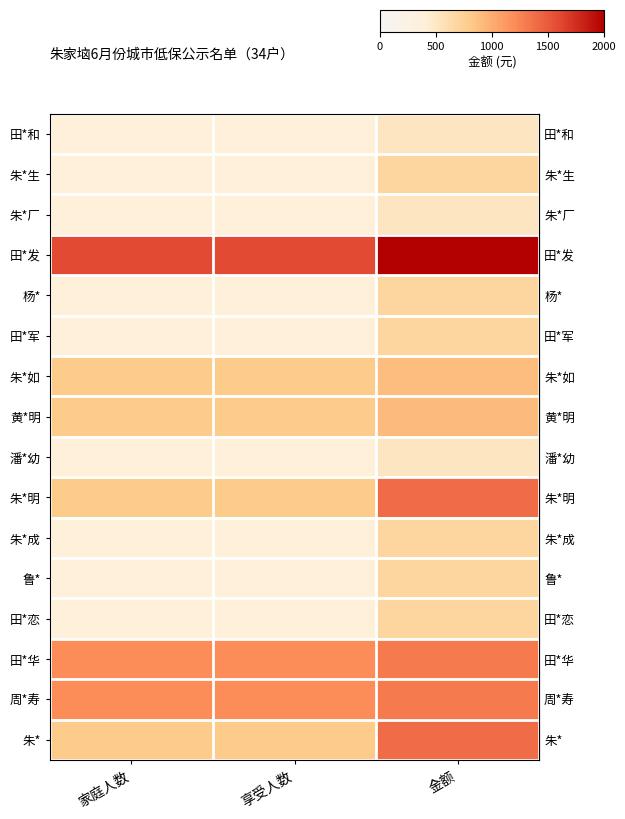

Between 家庭人数 and 享受人数, which series saw the biggest shift?

row_0